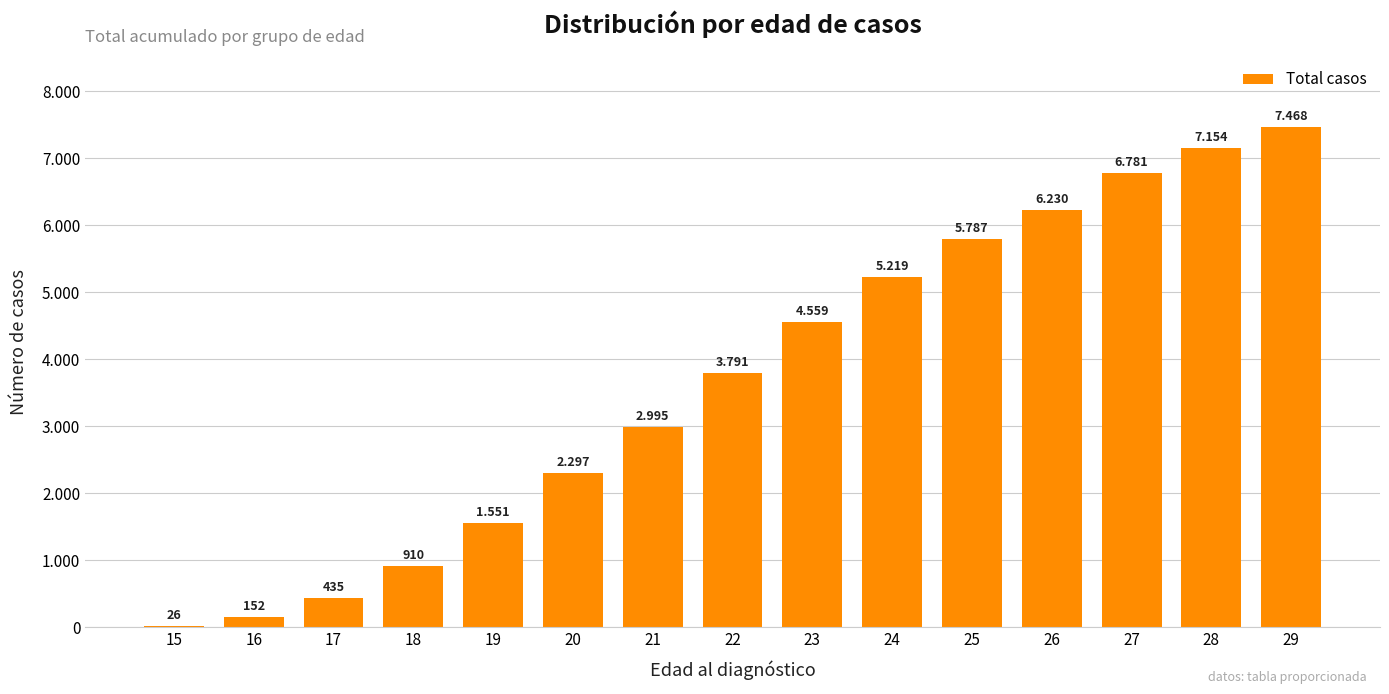

What is the difference between the second highest and minimum values?

7128